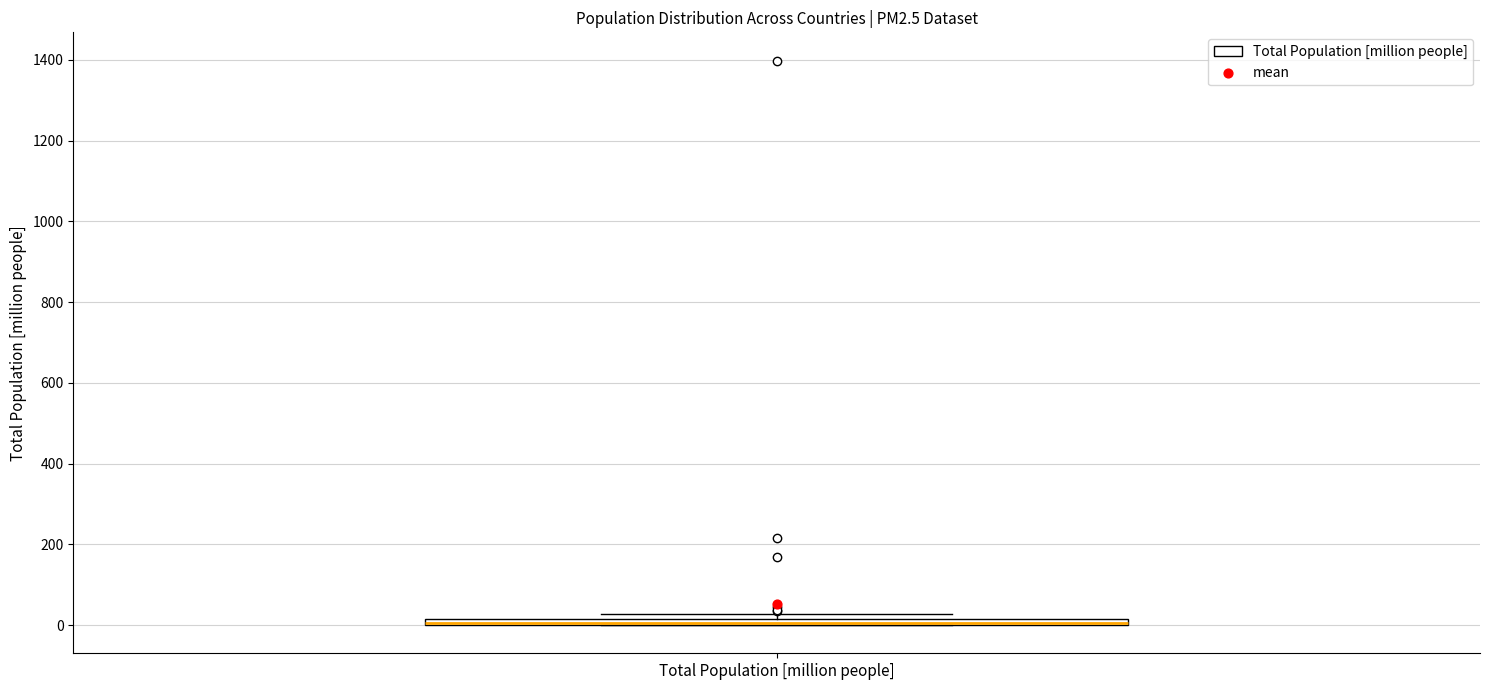

Where is the lower edge of the box for Total Population [million people] on the y-axis? The values are not printed on the chart, so give them approximately, as read against the axis.

0